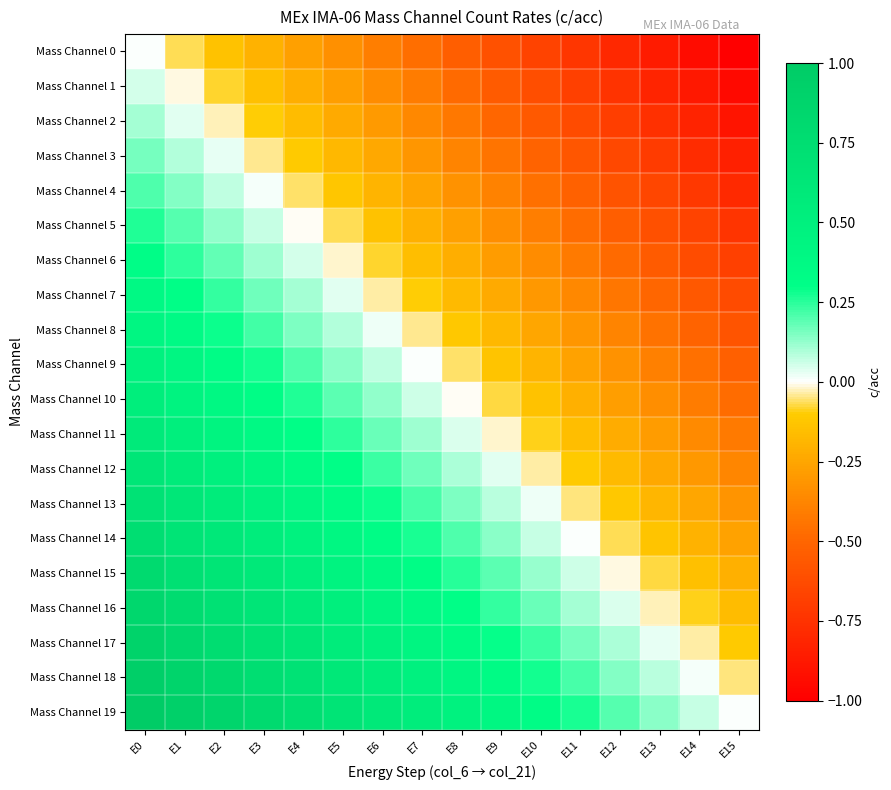

How many series are shown in this chart?

20